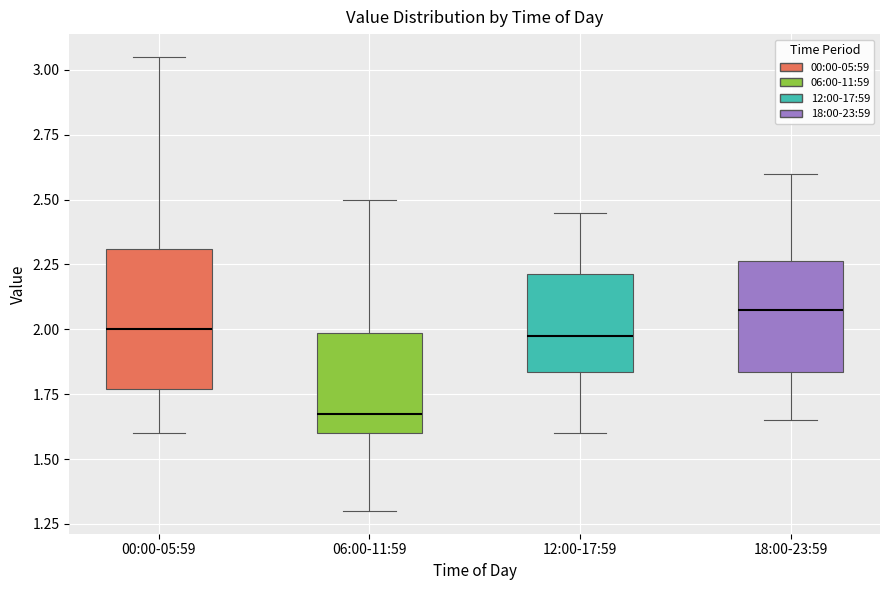

Which box's median line is the lowest?

06:00-11:59